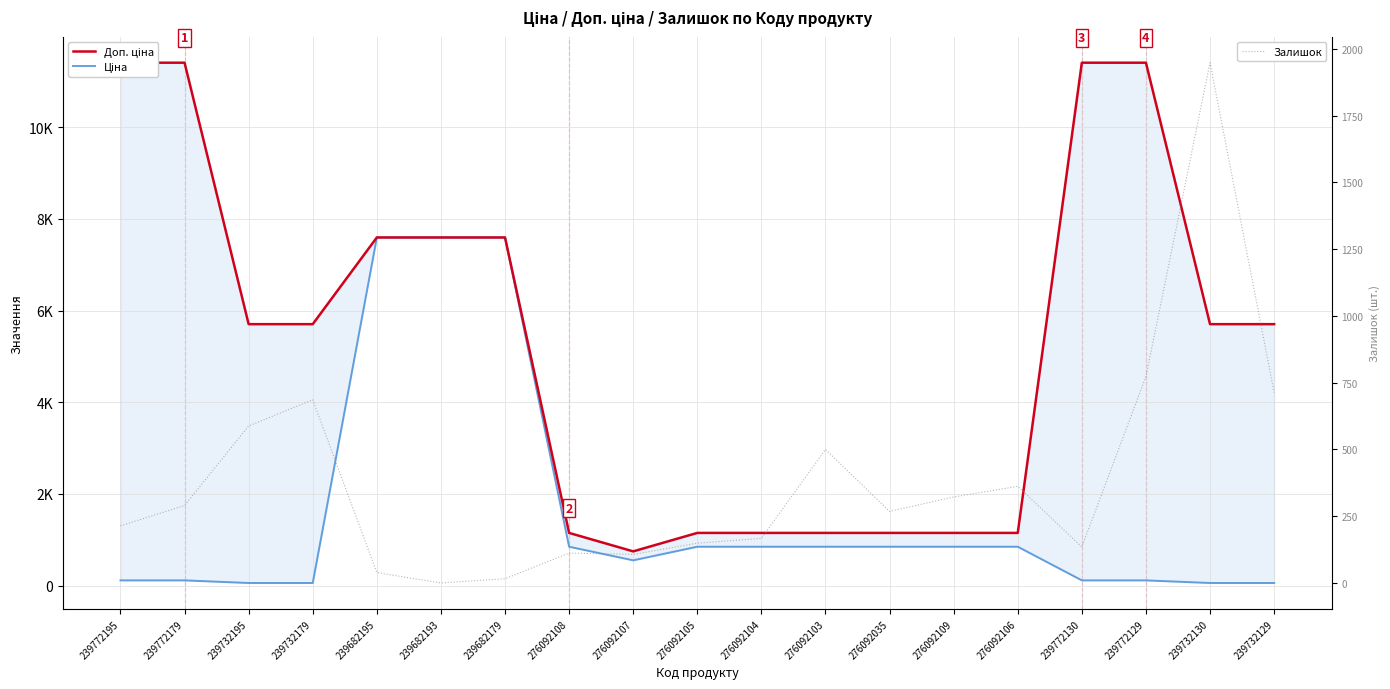

Reading left to right, extract all data points from this chart.

Доп. ціна: 239772195=11410.0	239772179=11410.0	239732195=5705.0	239732179=5705.0	239682195=7596.5	239682193=7596.5	239682179=7596.5	276092108=1149.7	276092107=747.0	276092105=1149.7	276092104=1149.7	276092103=1149.7	276092035=1149.7	276092109=1149.7	276092106=1149.7	239772130=11410.0	239772129=11410.0	239732130=5705.0	239732129=5705.0
Ціна: 239772195=114.1	239772179=114.1	239732195=57.0	239732179=57.0	239682195=7596.5	239682193=7596.5	239682179=7596.5	276092108=848.4	276092107=551.5	276092105=848.4	276092104=848.4	276092103=848.4	276092035=848.4	276092109=848.4	276092106=848.4	239772130=114.1	239772129=114.1	239732130=57.0	239732129=57.0
Залишок: 239772195=214.0	239772179=290.0	239732195=588.0	239732179=686.0	239682195=39.0	239682193=0.0	239682179=16.0	276092108=112.0	276092107=107.0	276092105=149.0	276092104=167.0	276092103=500.0	276092035=268.0	276092109=322.0	276092106=362.0	239772130=135.0	239772129=773.0	239732130=1948.0	239732129=713.0